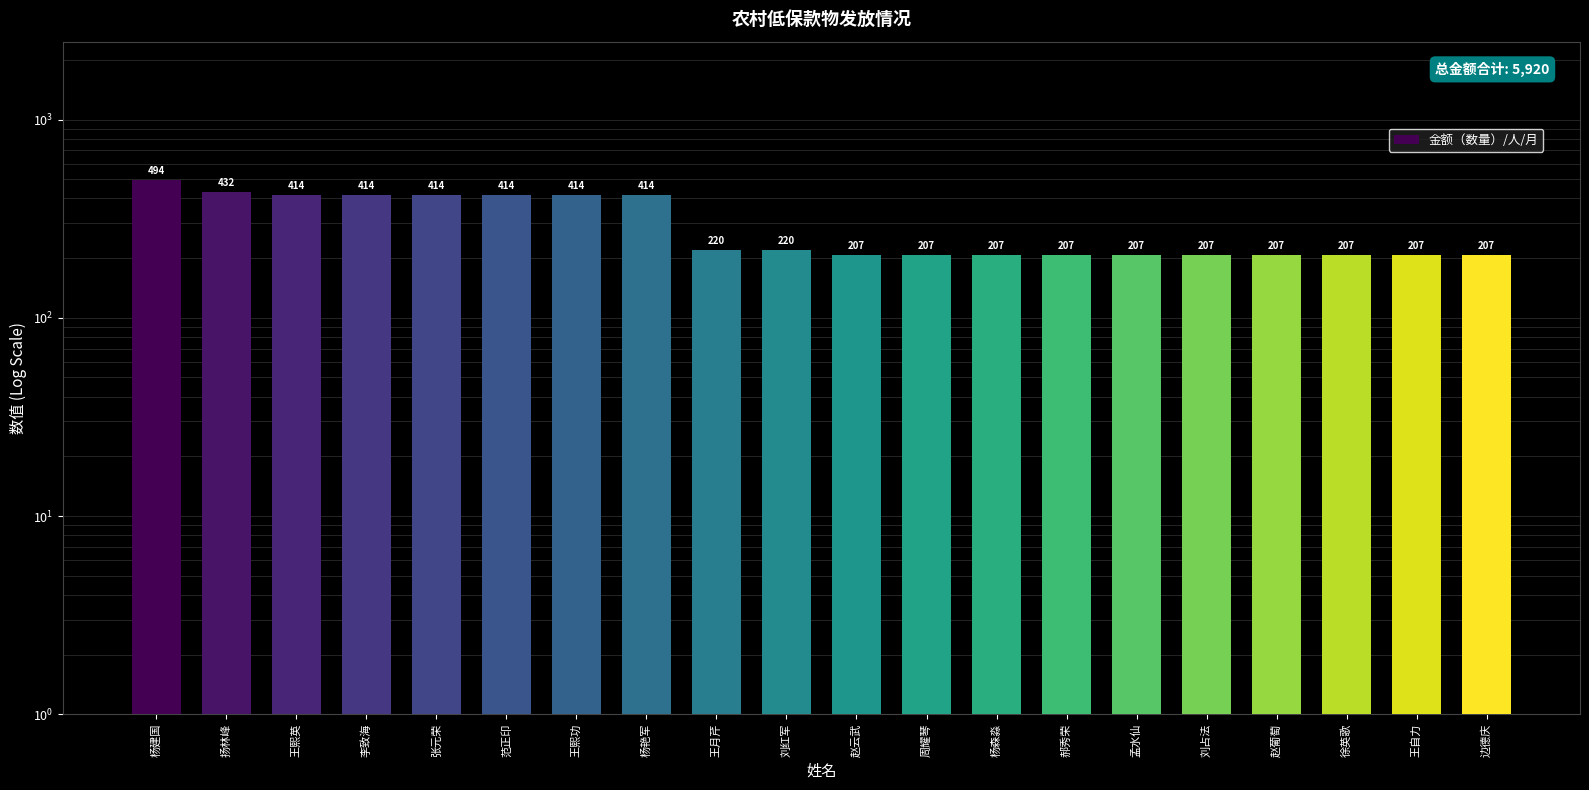

At which category does the chart reach its minimum across all series?

赵云武